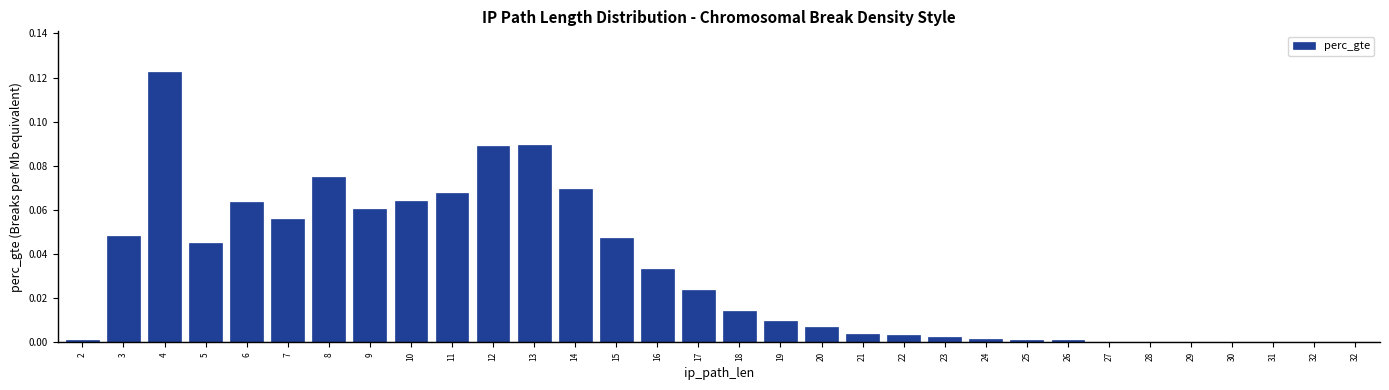

Count the number of data series in this chart.

1